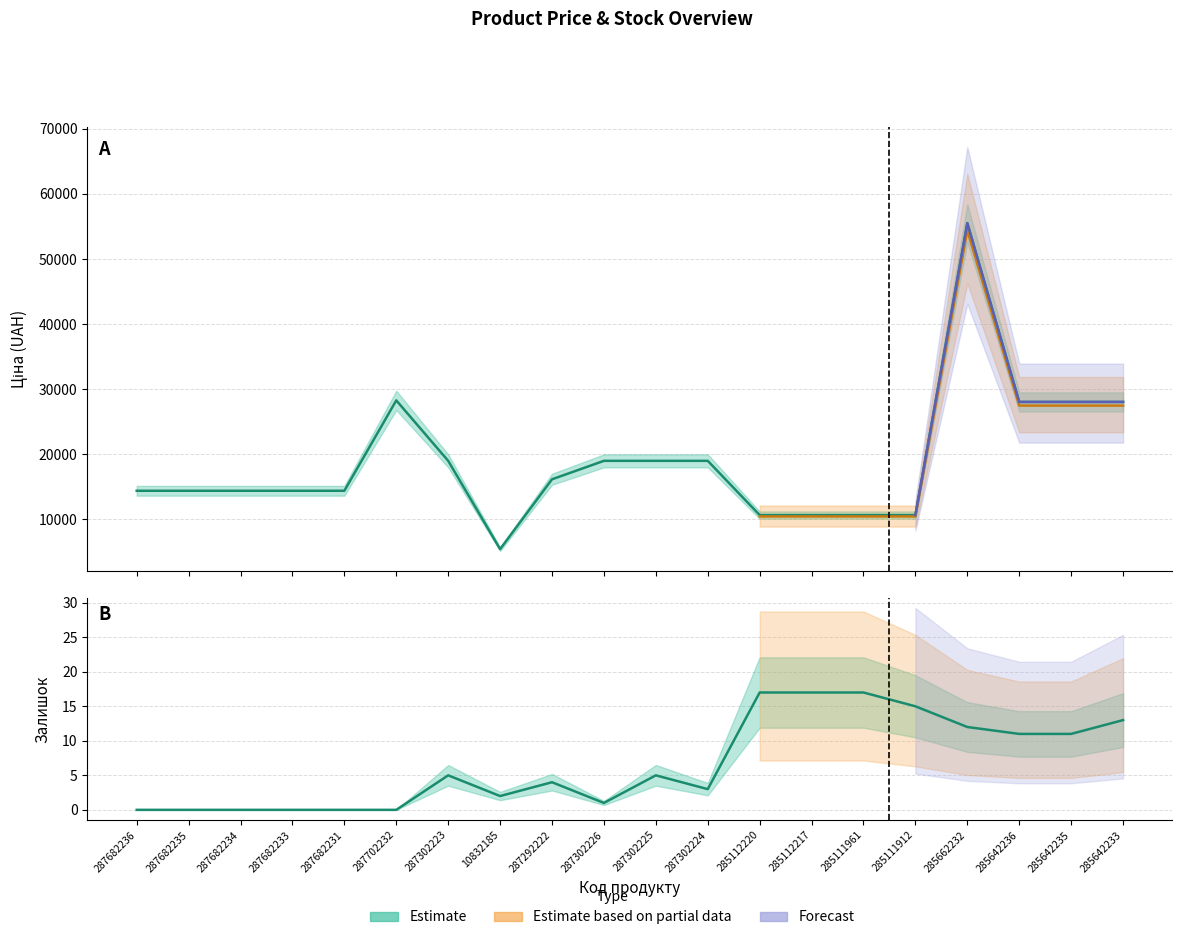

How many interior local peaks does the Залишок series have?

3